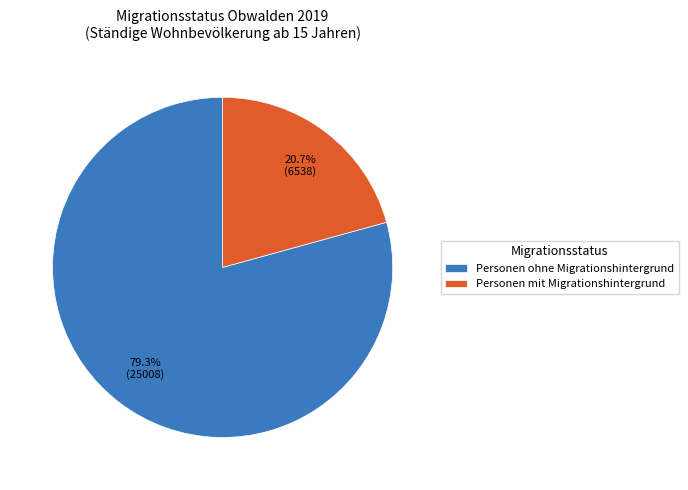

How many slices are in this pie chart?

2